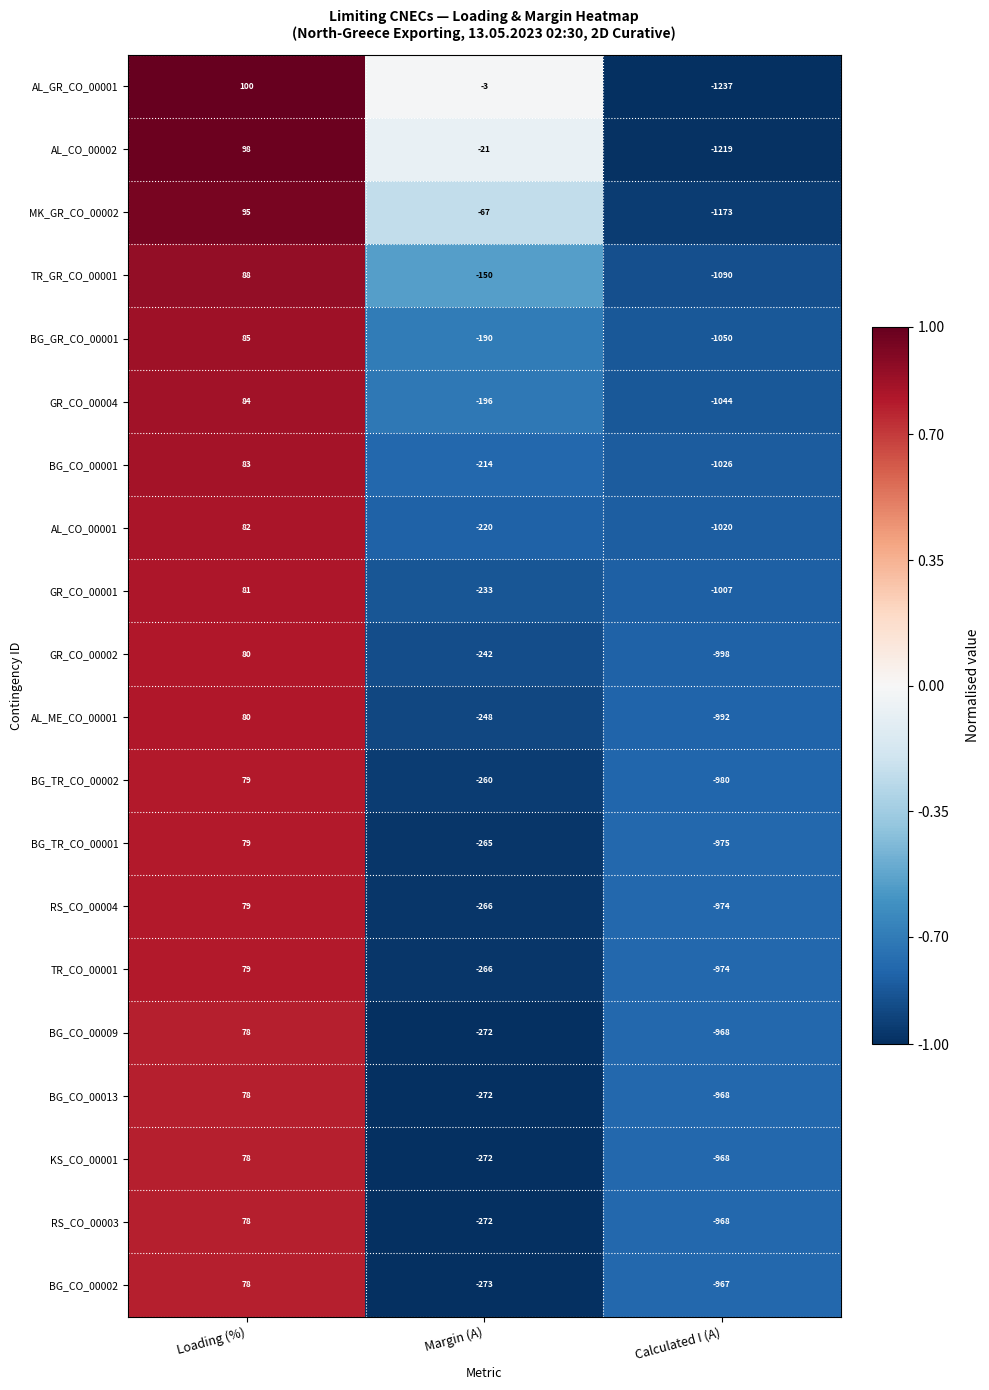

True or false: MK_GR_CO_00002 has a value of -1757 at Calculated I (A).

False